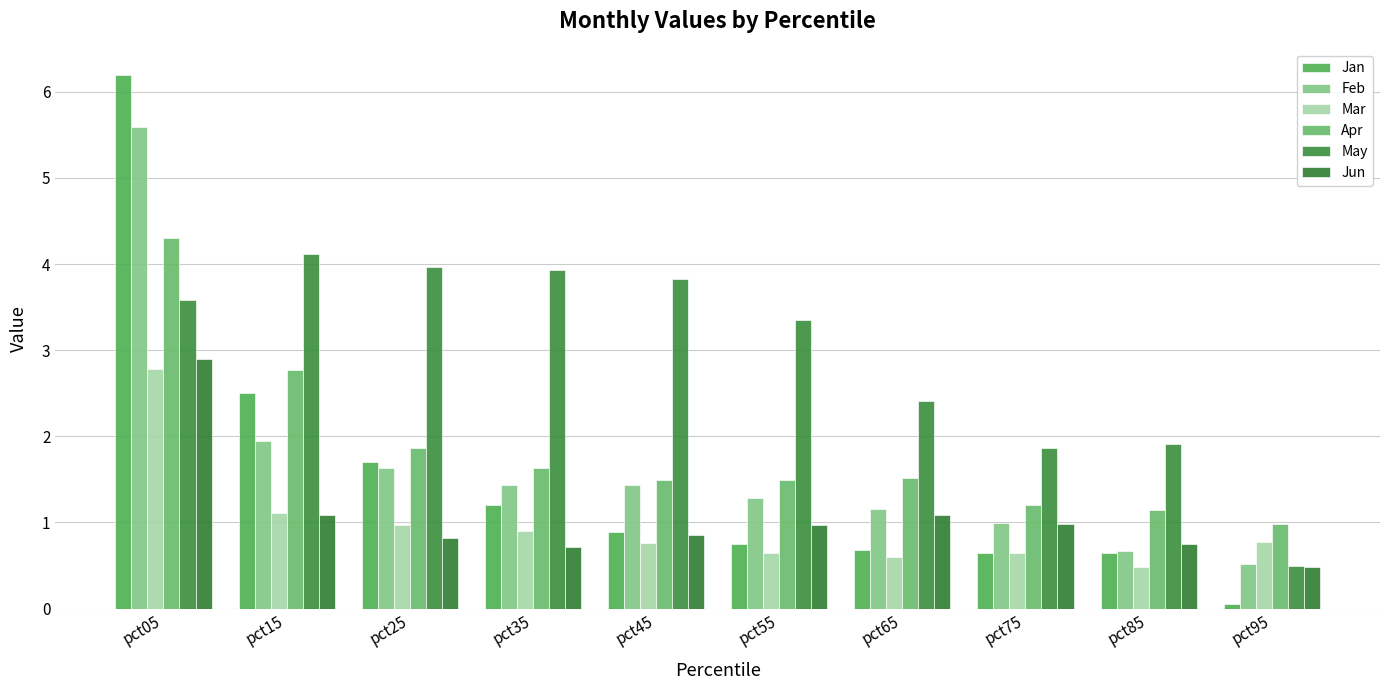

What is the difference between the Jan values at pct75 and pct25?

1.0